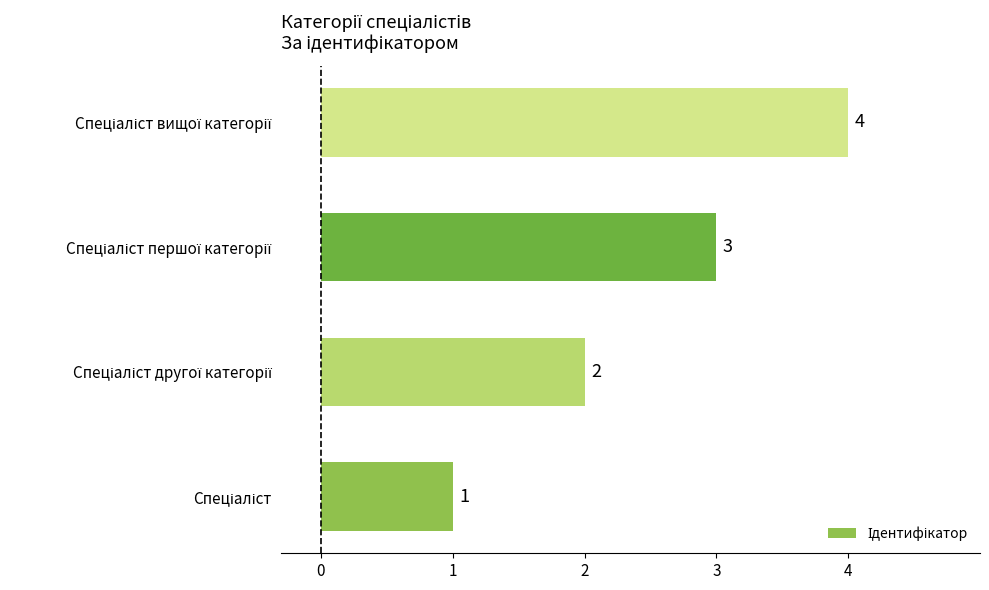

How many values are between 2 and 4?

3